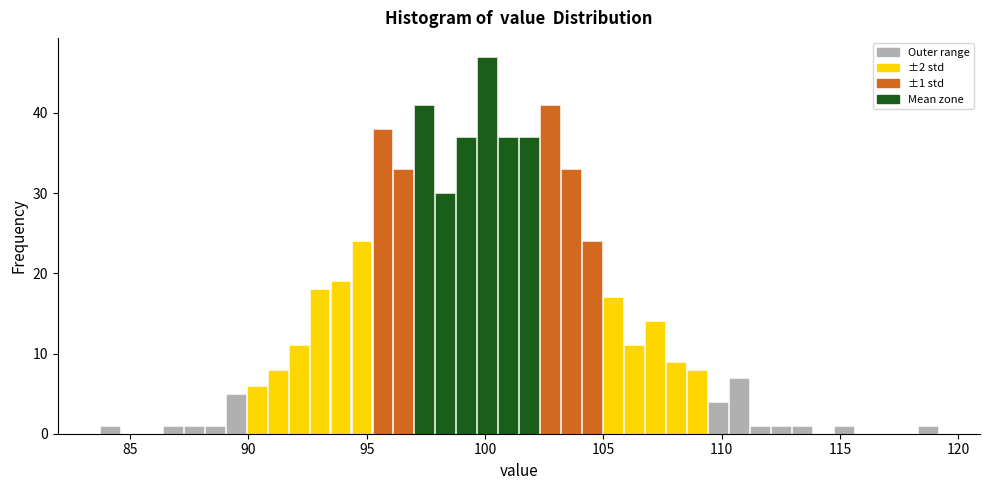

Around what value on the x-axis is the tallest bar? Give the approximate position of its centre, as read against the axis.

100.0